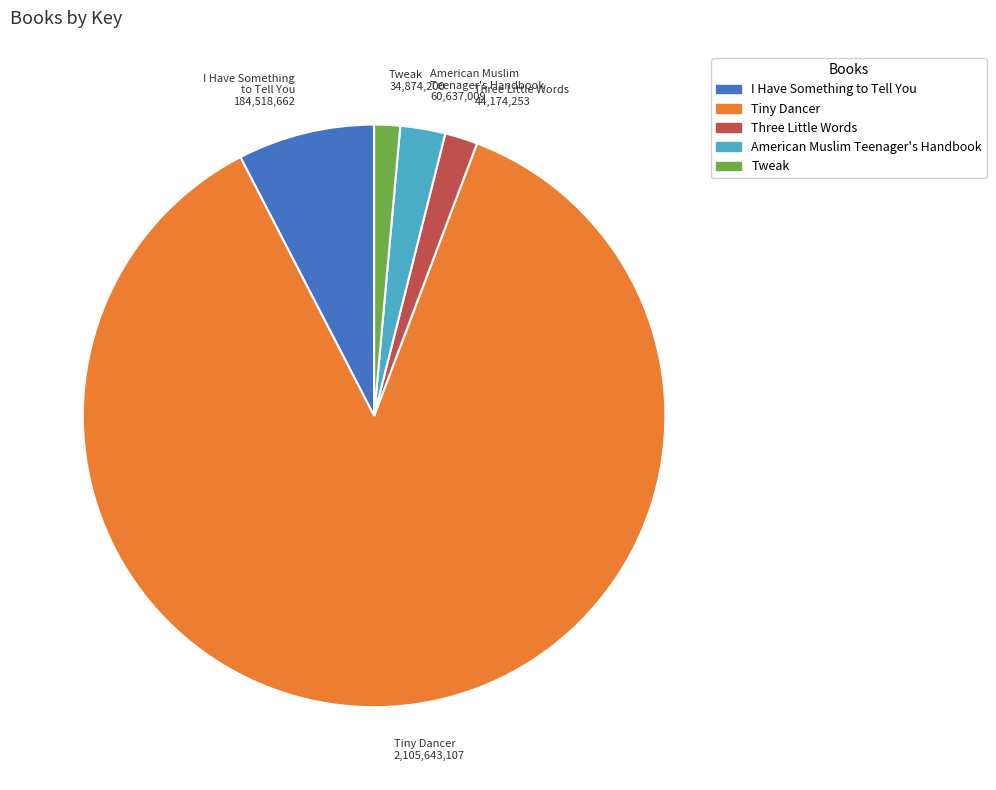

Does Tweak account for over 50% of the chart?

No